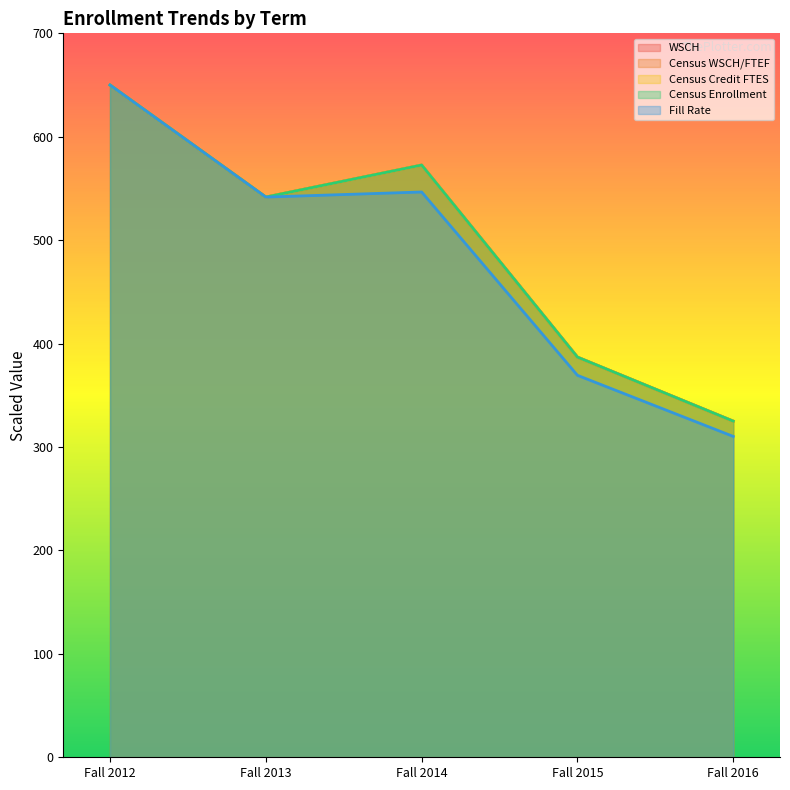

What is the value of the Census WSCH/FTEF point at the 2nd from the left?

541.7